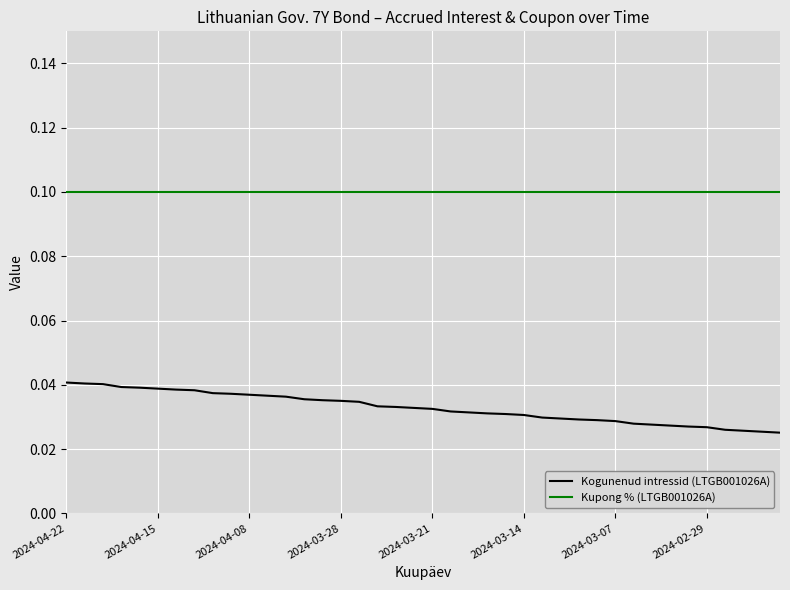

Rank the series by their maximum value, from highest to lowest.

Kupong % (LTGB001026A), Kogunenud intressid (LTGB001026A)